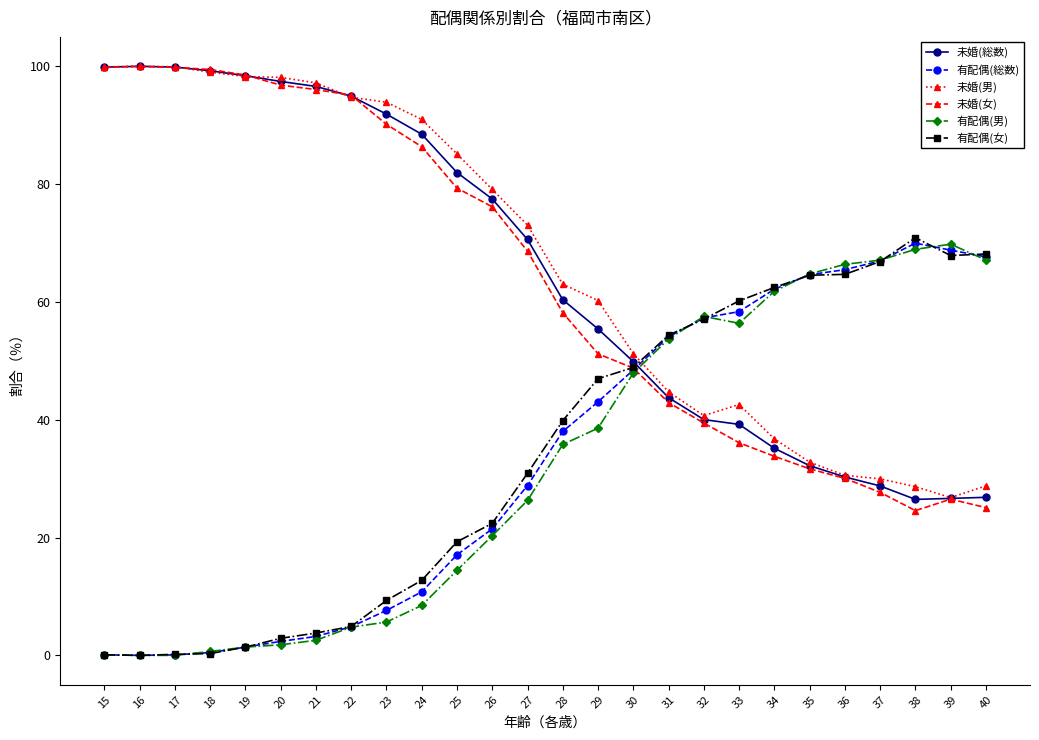

In 有配偶(女), how many points are lower than both neighbors (excluding endpoints)?

2